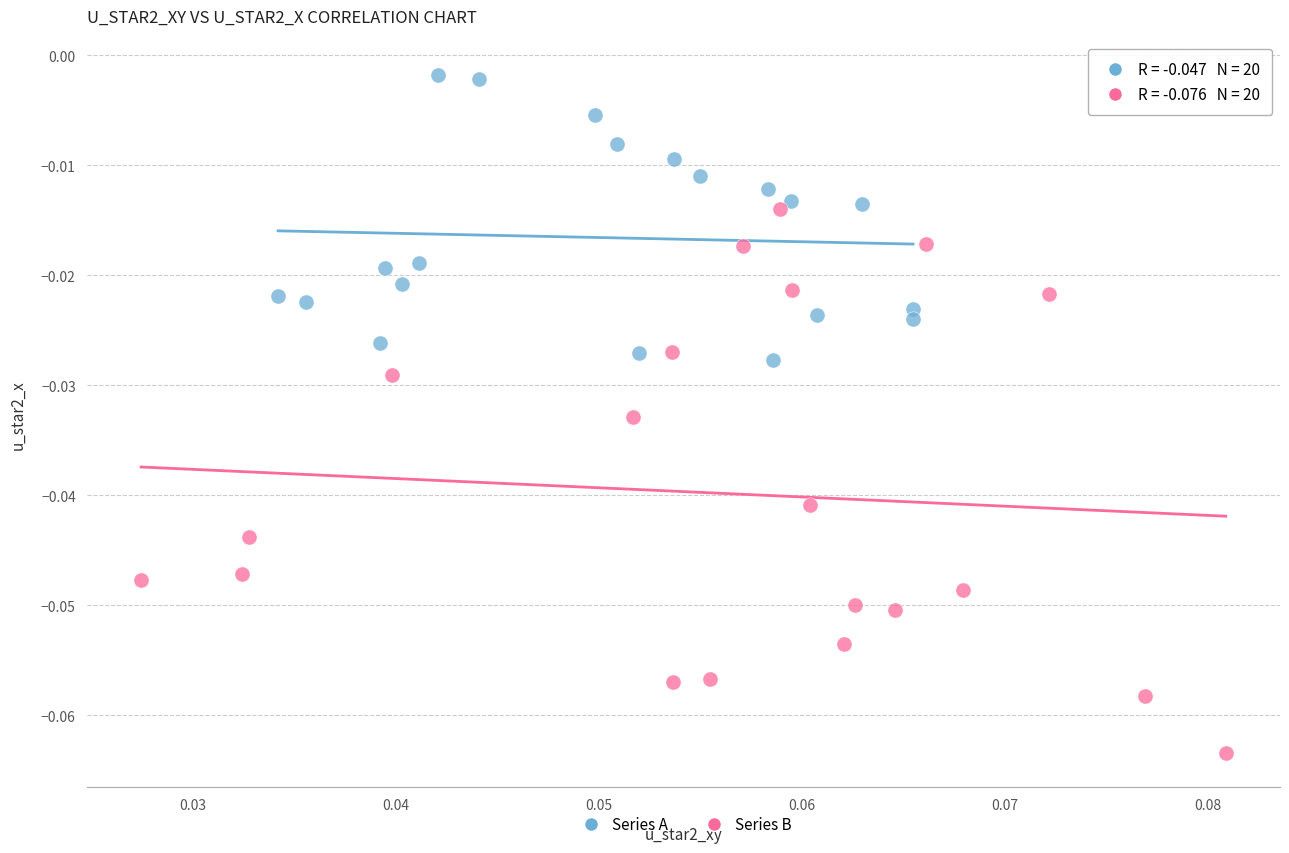

Which series contains the lowest Y value?

Series B